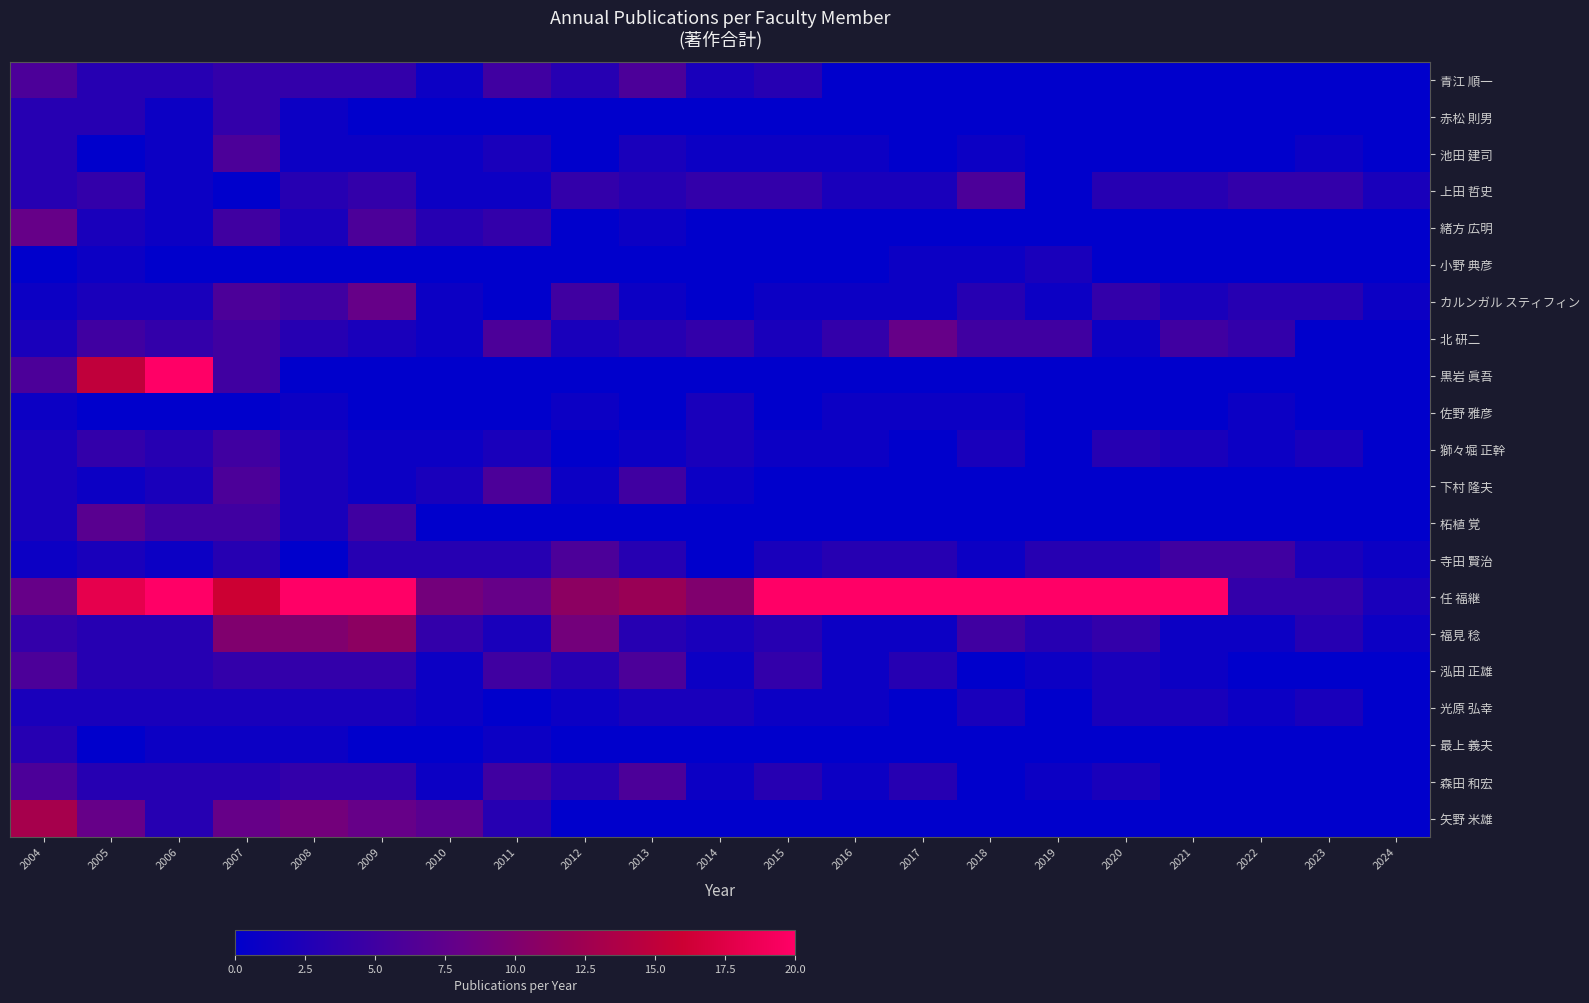

Which series has the widest spread of values?

任 福継